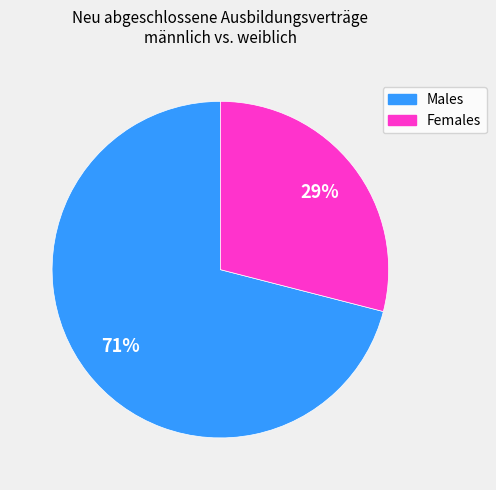

Which category accounts for the majority?

Males